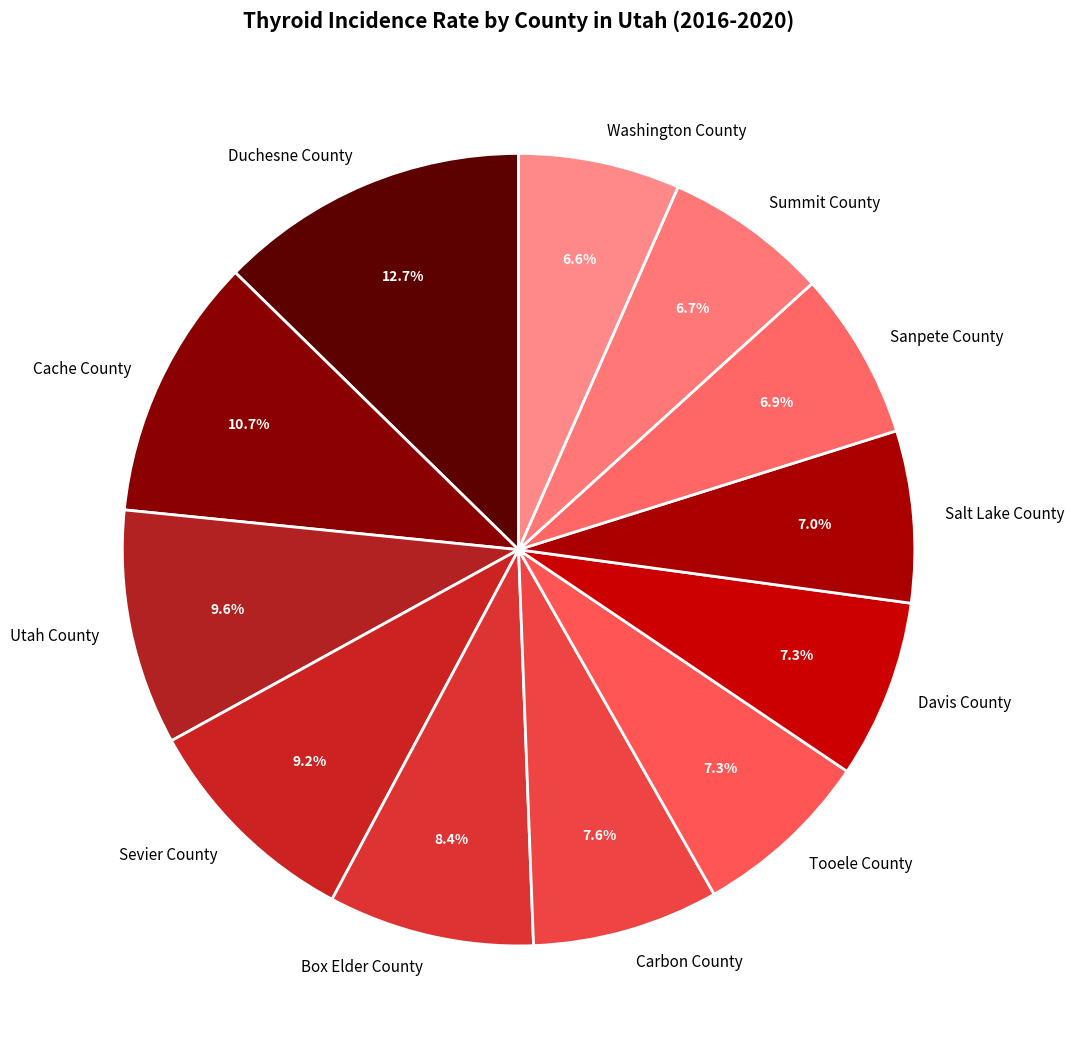

What percentage is the Davis County slice, to the nearest percent?

7%